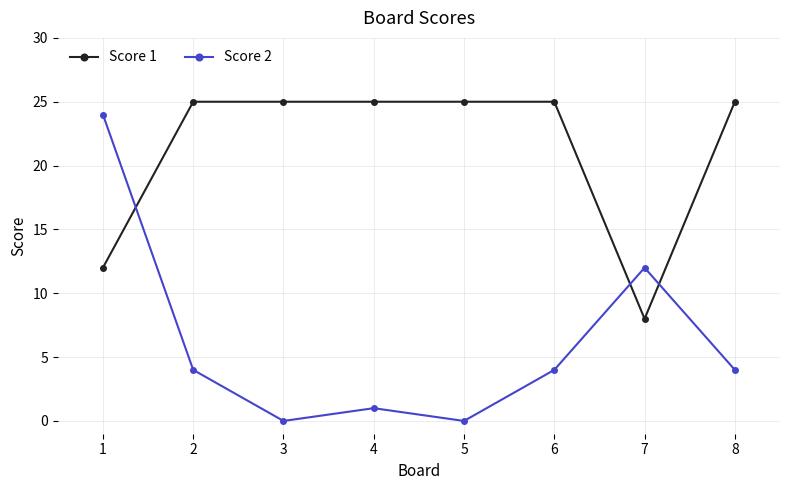

Is it true that Score 1 equals 3 at 7?

False